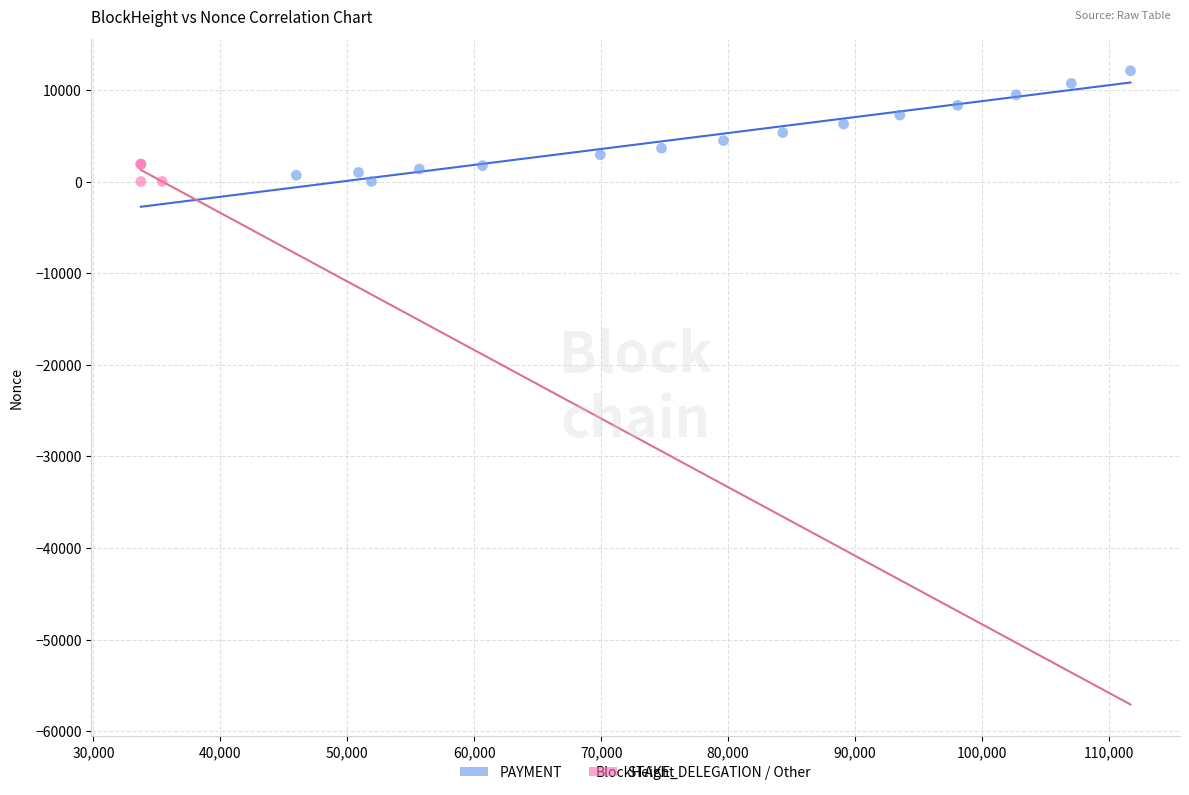

Which series contains the highest Y value?

PAYMENT